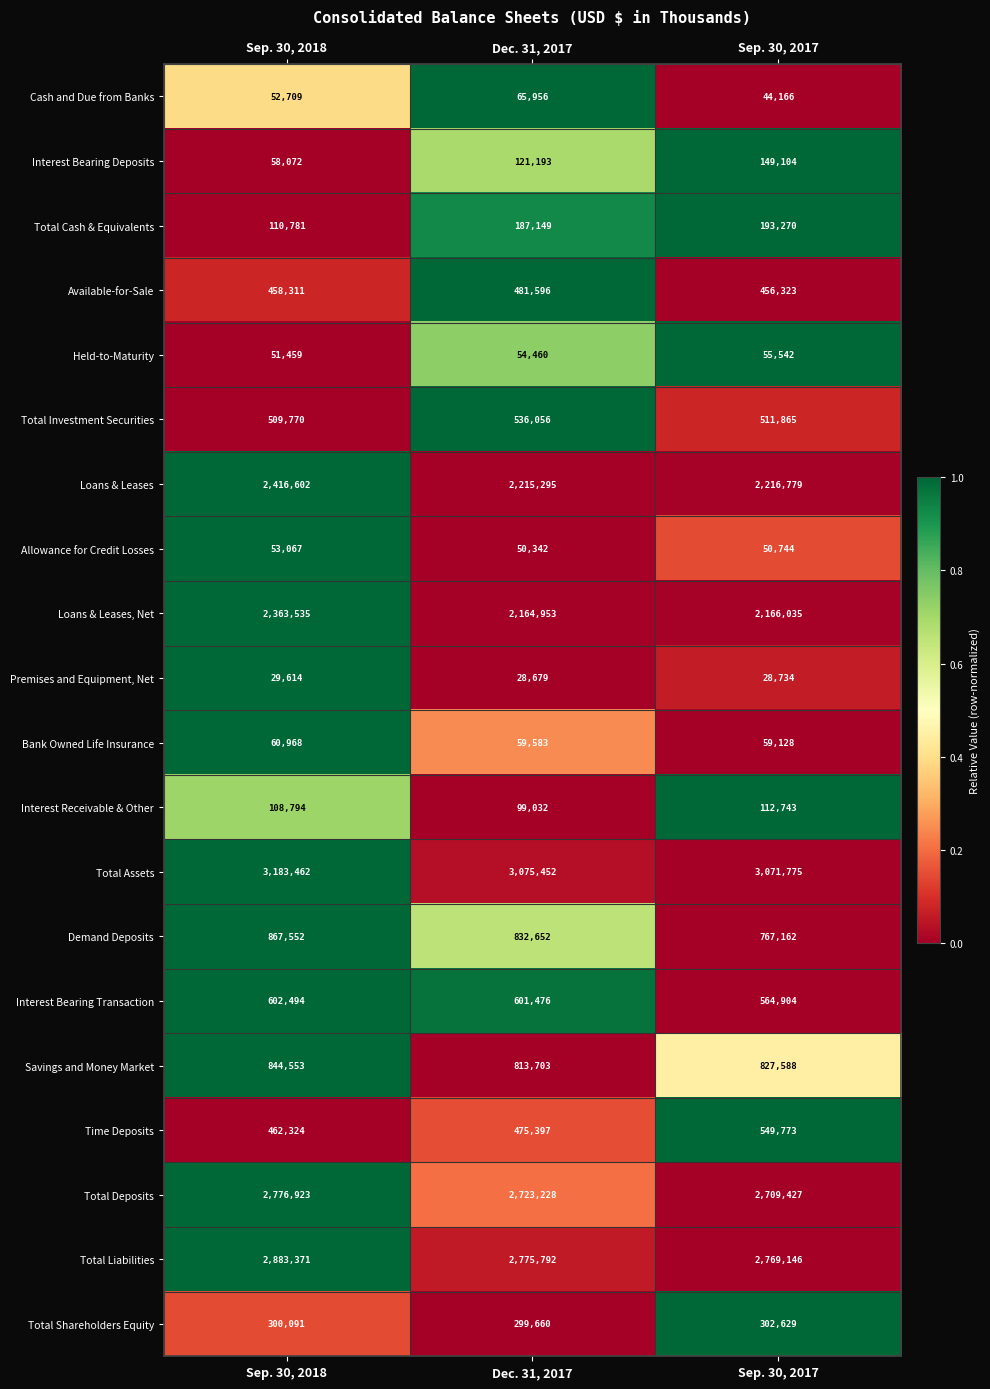

How many data points does each series have?

3